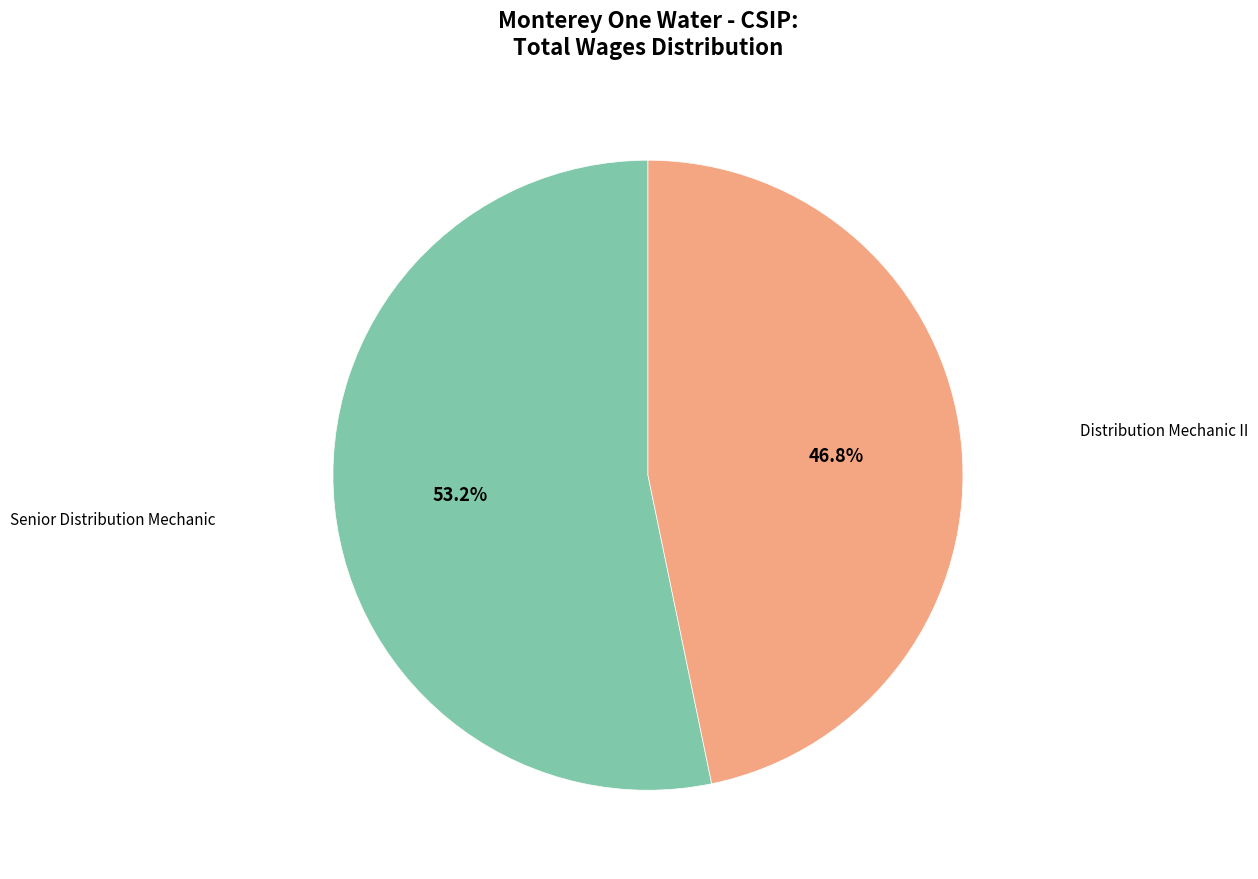

Does any single category account for the majority?

Yes